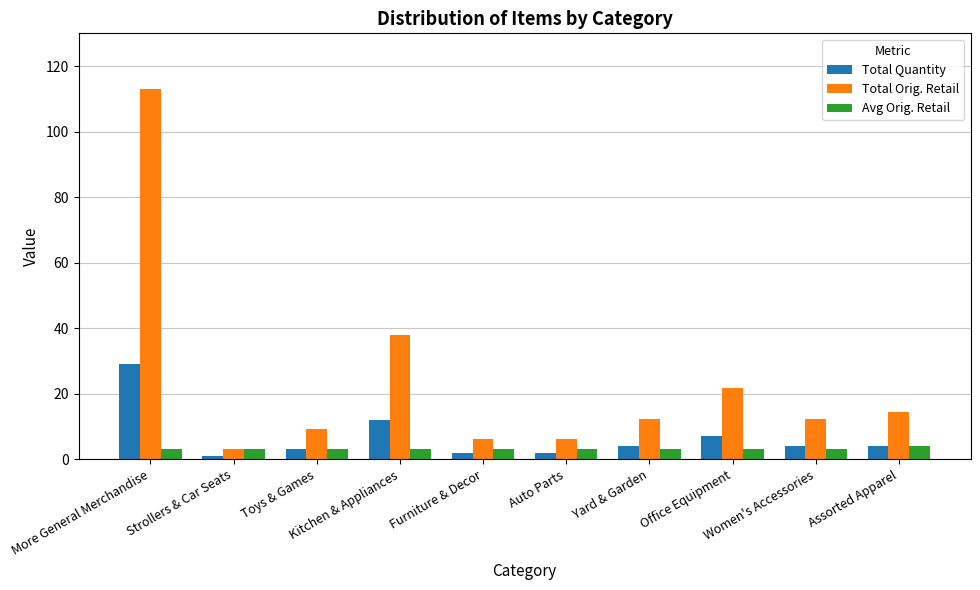

What is the difference between the second highest and second lowest values in the Total Quantity series?

10.0